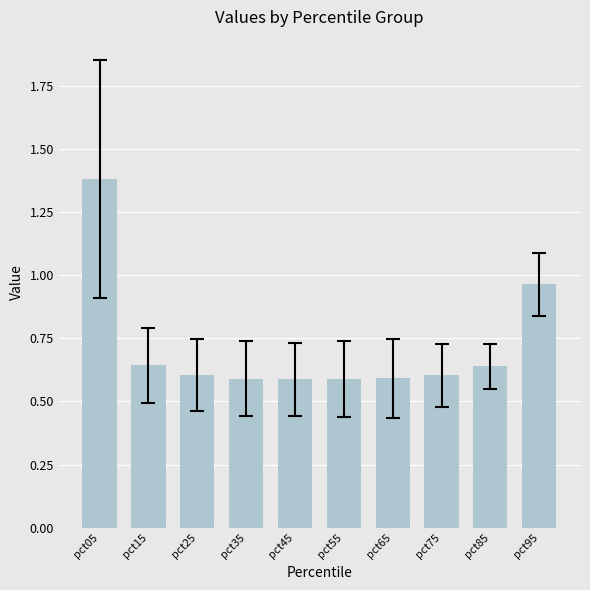

Is it true that the value at pct55 is 0.2?

False